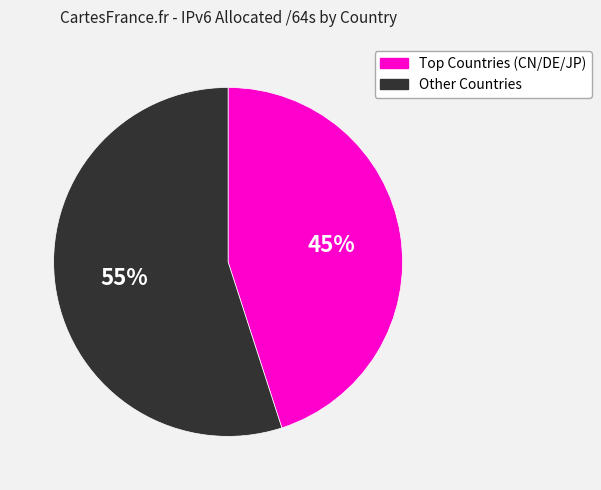

Is there any slice that represents more than half of the pie?

Yes